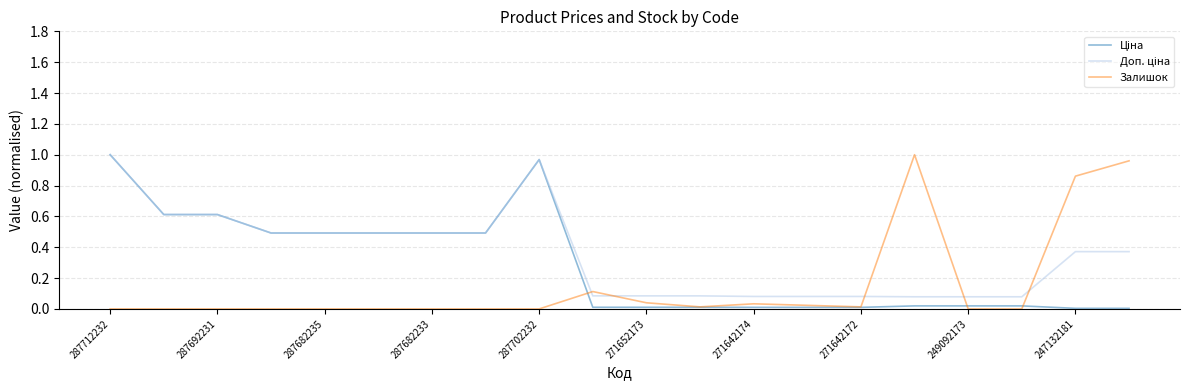

True or false: Залишок and Доп. ціна intersect in this chart.

True